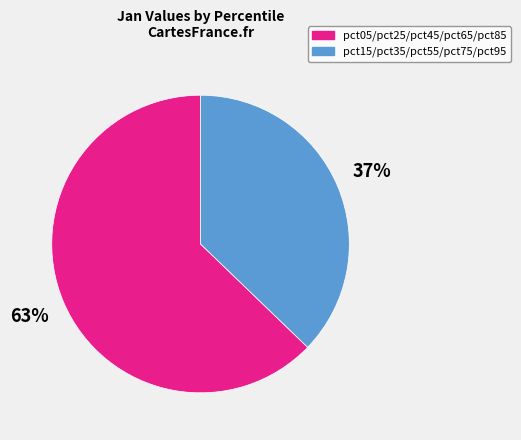

To the nearest percent, what is the average slice percentage?

50%